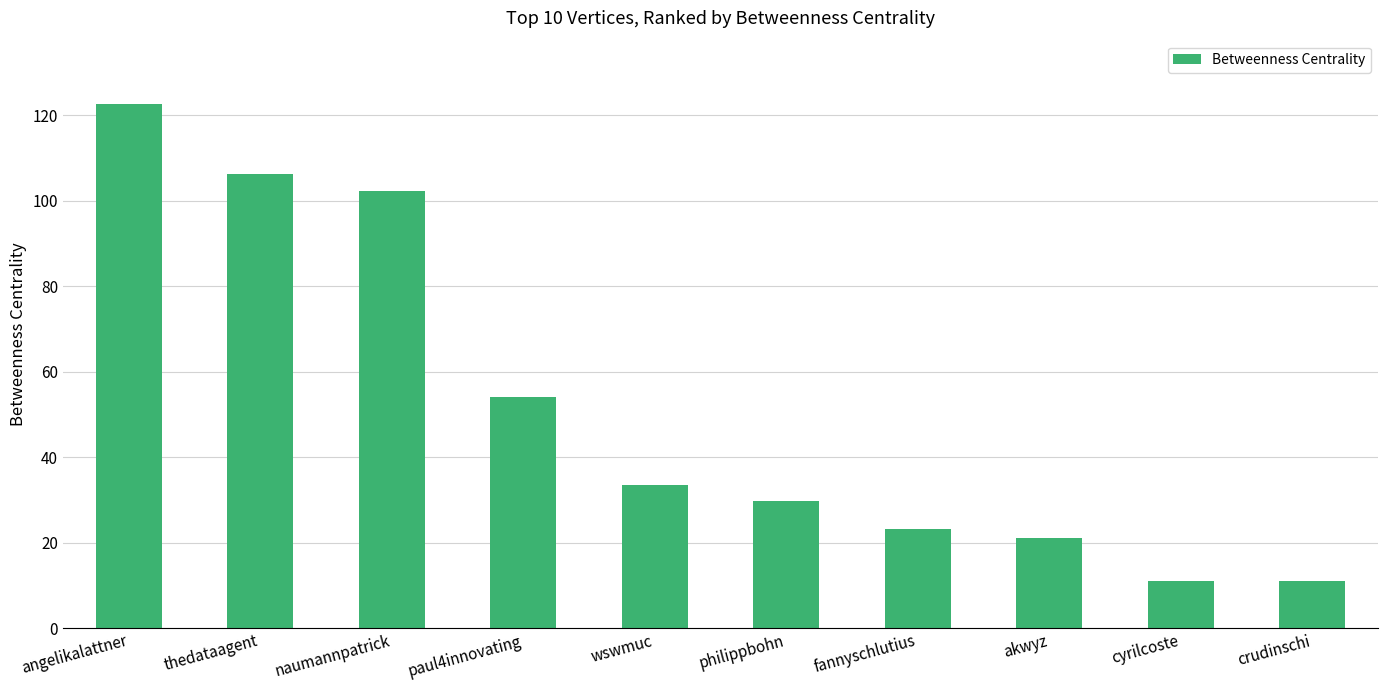

Between naumannpatrick and crudinschi, which is larger?

naumannpatrick